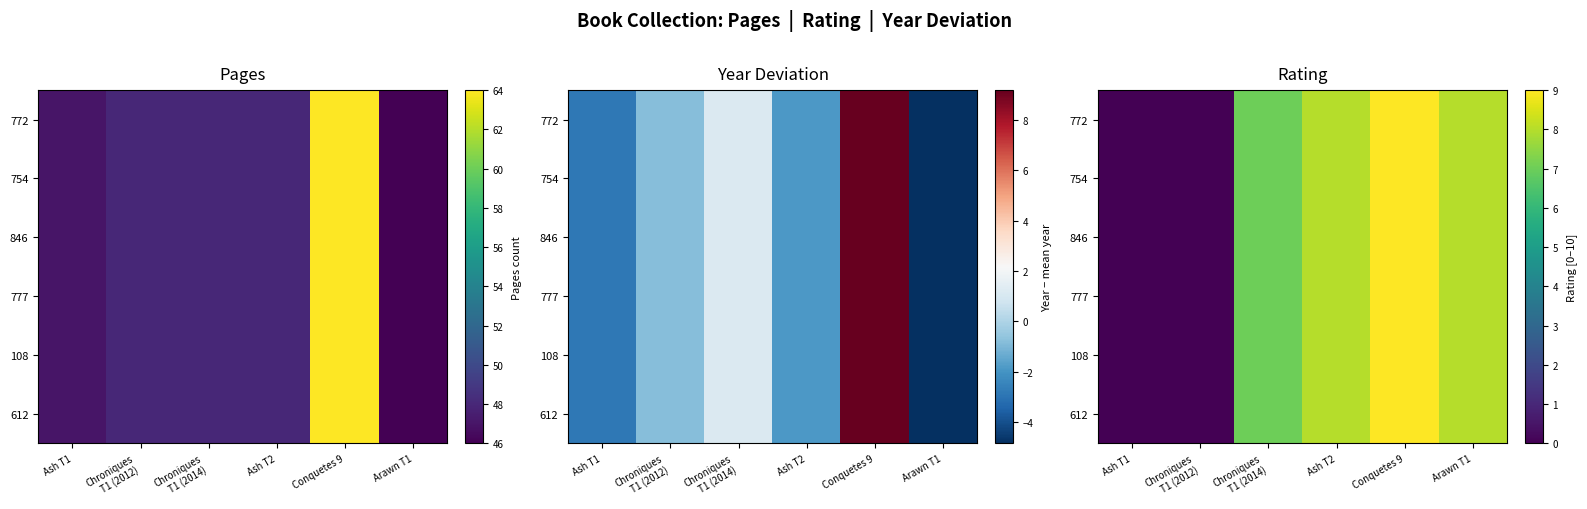

Is it true that 612 equals 8 at Arawn T1?

True